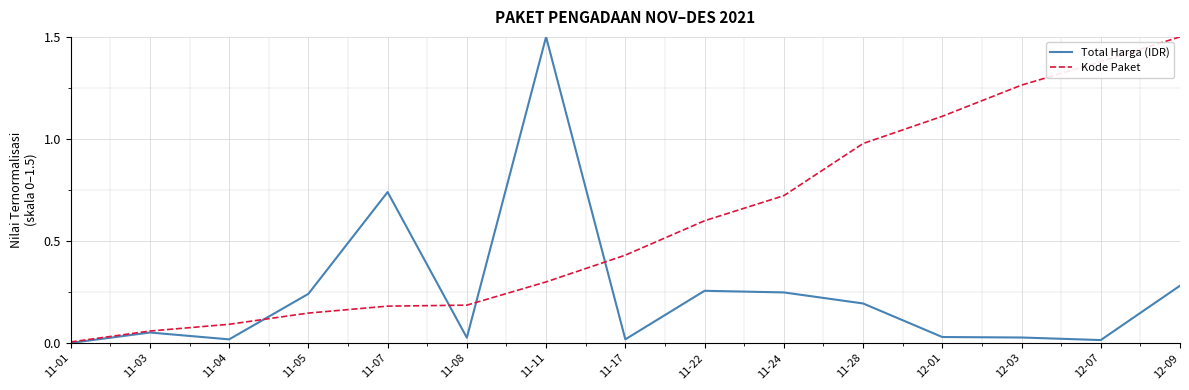

What is the spread (max minus min) of values at 11-28?

0.8